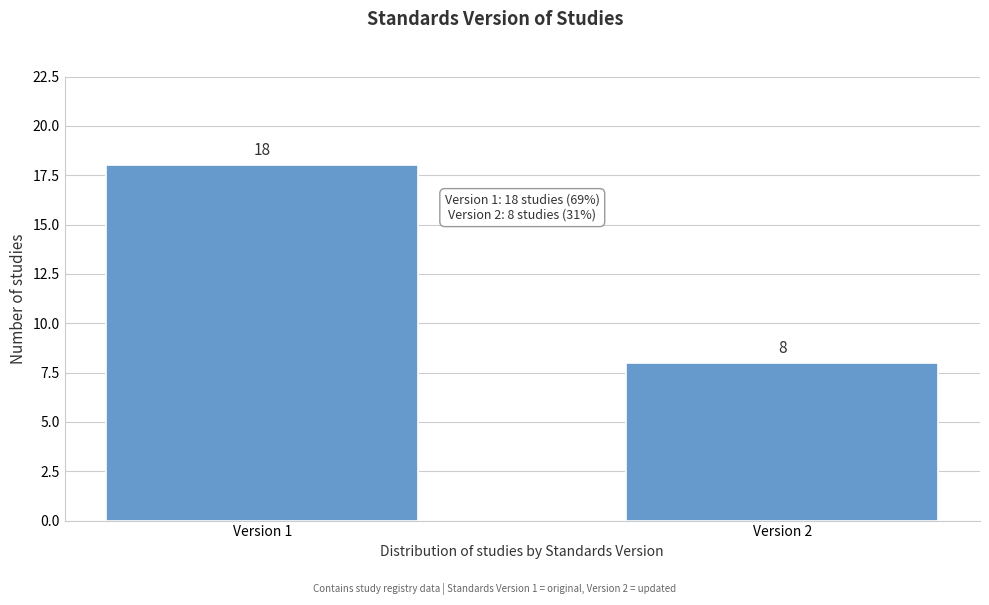

Reading left to right, transcribe all the data shown in this chart.

Version 1=18	Version 2=8